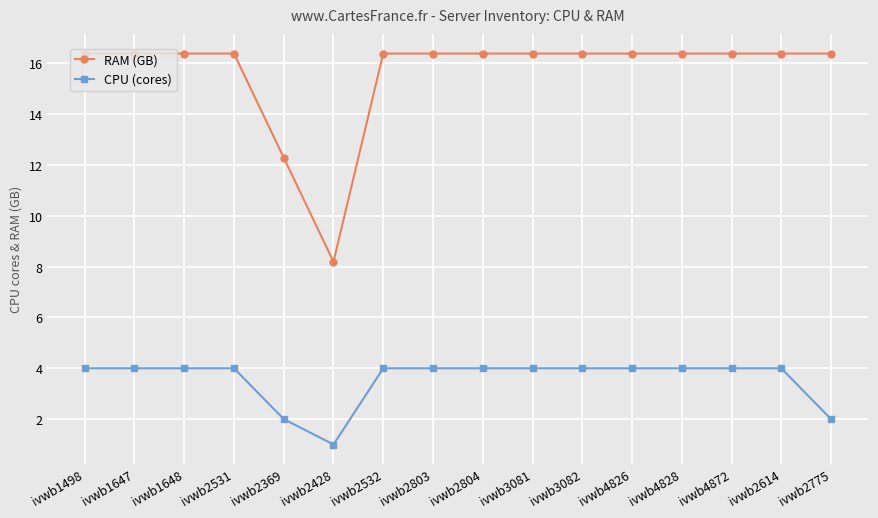

What are all the series names shown in the legend?

RAM (GB), CPU (cores)